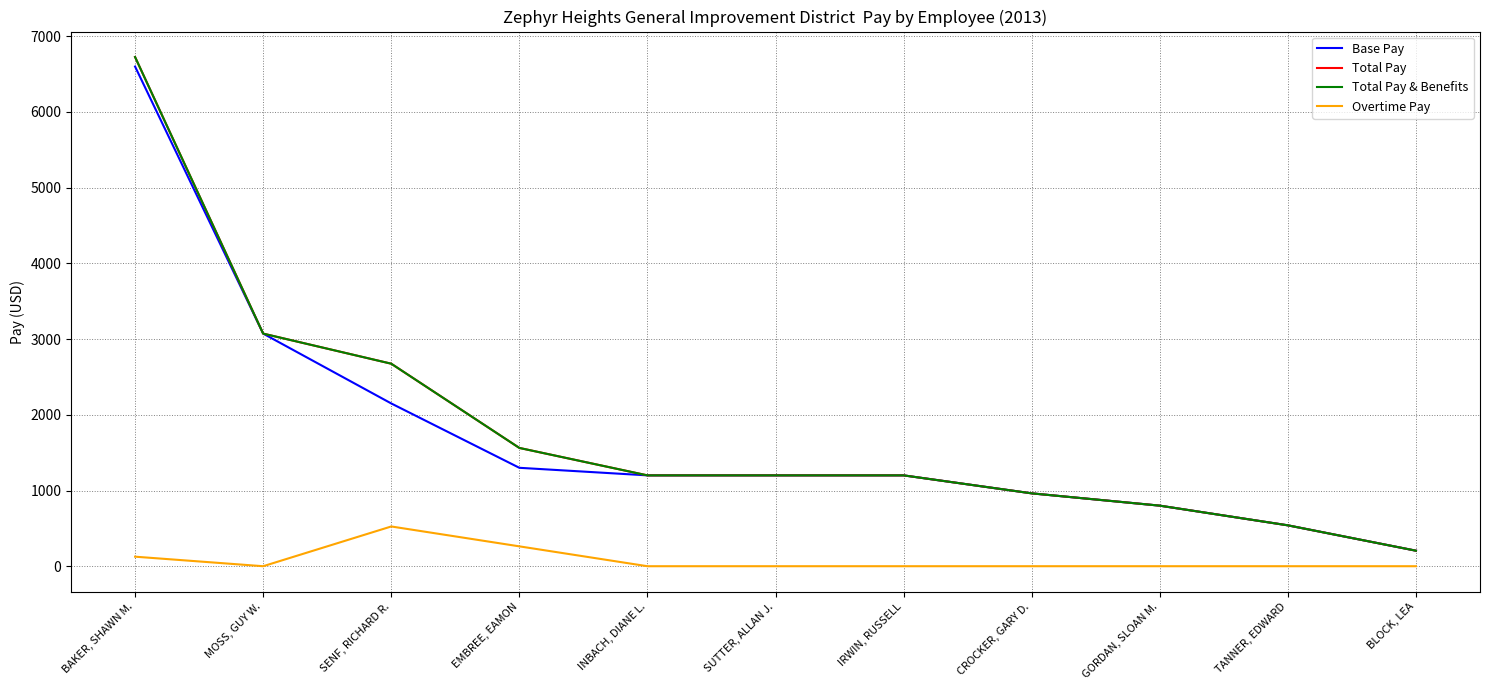

Reading right to left, what are all the values shown in this chart?

Base Pay: 205.0	540.0	800.0	962.5	1200.0	1200.0	1200.0	1300.0	2150.0	3072.5	6600.0
Total Pay: 205.0	540.0	800.0	962.5	1200.0	1200.0	1200.0	1562.5	2675.0	3072.5	6726.0
Total Pay & Benefits: 205.0	540.0	800.0	962.5	1200.0	1200.0	1200.0	1562.5	2675.0	3072.5	6726.0
Overtime Pay: 0.0	0.0	0.0	0.0	0.0	0.0	0.0	262.5	525.0	0.0	126.0